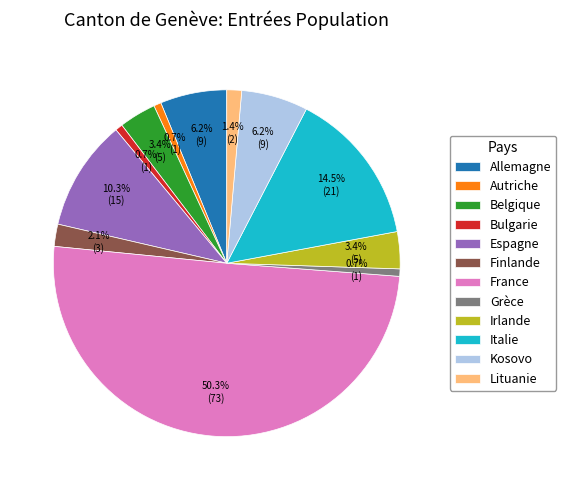

To the nearest percent, what is the combined percentage of Lituanie and Bulgarie?

2%